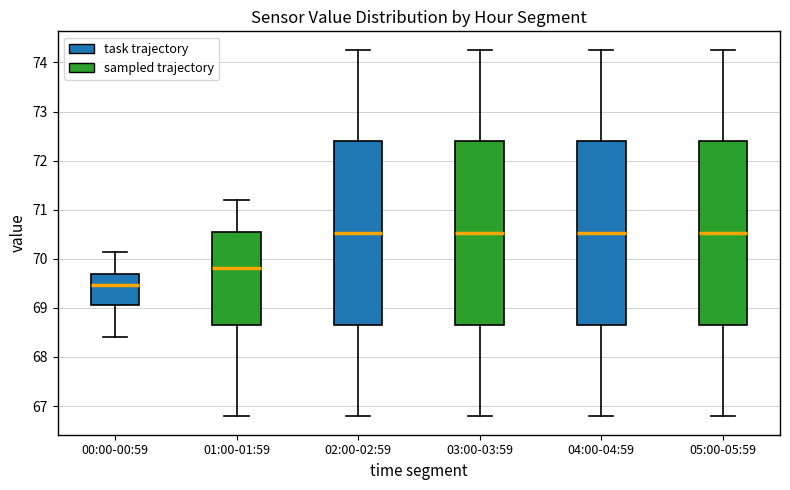

Reading left to right, transcribe this box plot: for each box, give where its median line is, the range the box spans, and where its two whiskers end, as read against the y-axis. The values are not printed on the chart, so give them approximately, as read against the axis.

00:00-00:59: median 69.5, box 69.1 to 69.7, whiskers 68.4 to 70.1
01:00-01:59: median 69.8, box 68.7 to 70.6, whiskers 66.8 to 71.2
02:00-02:59: median 70.5, box 68.7 to 72.4, whiskers 66.8 to 74.3
03:00-03:59: median 70.5, box 68.7 to 72.4, whiskers 66.8 to 74.3
04:00-04:59: median 70.5, box 68.7 to 72.4, whiskers 66.8 to 74.3
05:00-05:59: median 70.5, box 68.7 to 72.4, whiskers 66.8 to 74.3